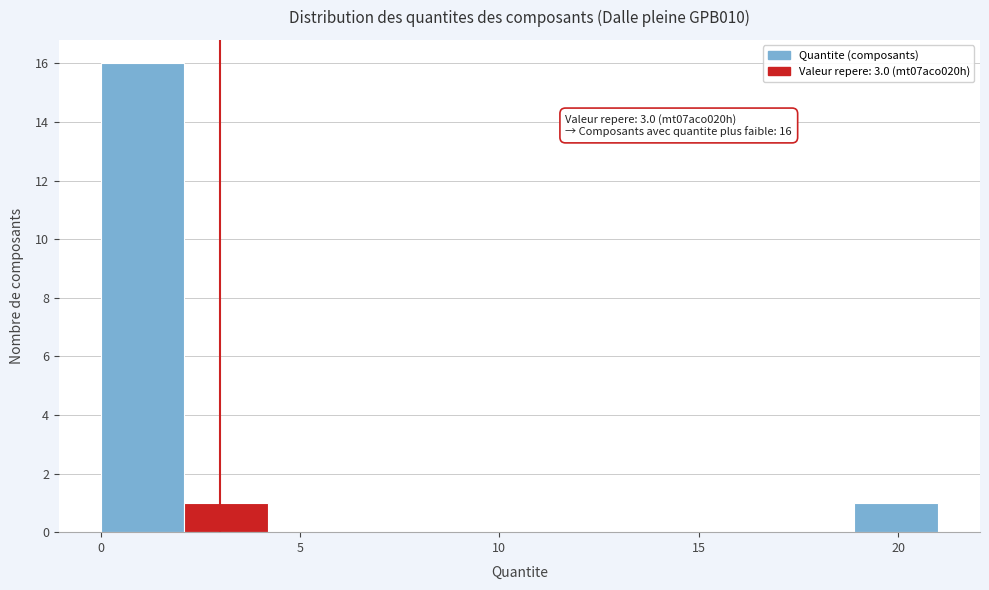

Over which range of the x-axis is the bar tallest?

0.0 to 2.0